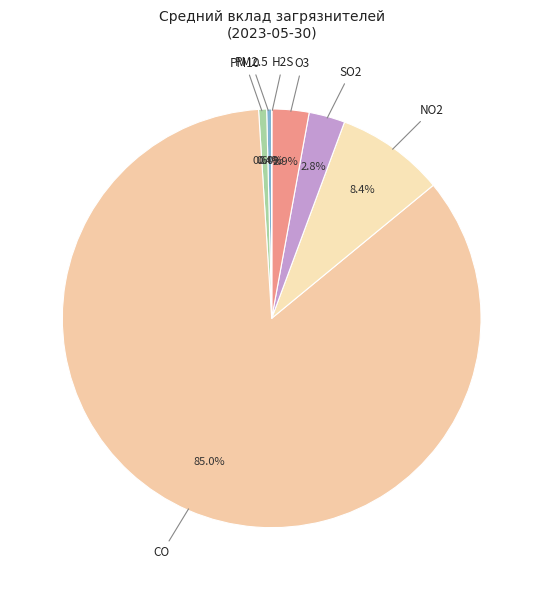

Is there any slice that represents more than half of the pie?

Yes